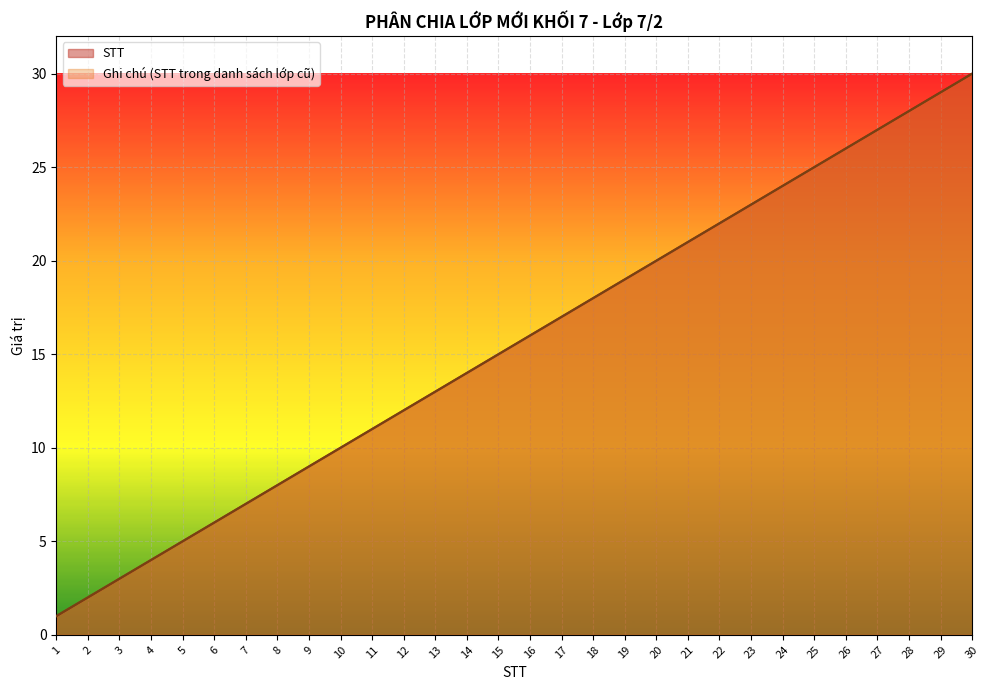

Reading right to left, what are all the values shown in this chart?

STT: 30	29	28	27	26	25	24	23	22	21	20	19	18	17	16	15	14	13	12	11	10	9	8	7	6	5	4	3	2	1
Ghi chú: 30	29	28	27	26	25	24	23	22	21	20	19	18	17	16	15	14	13	12	11	10	9	8	7	6	5	4	3	2	1